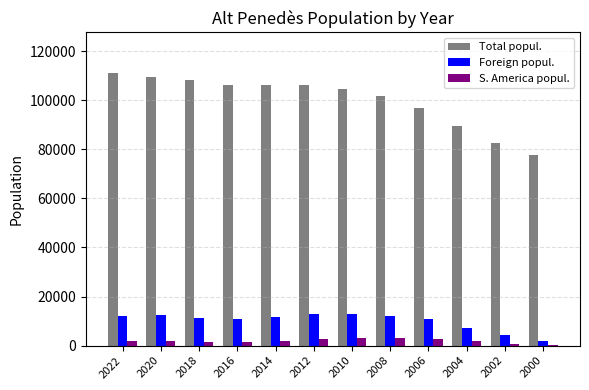

Count the number of data series in this chart.

3